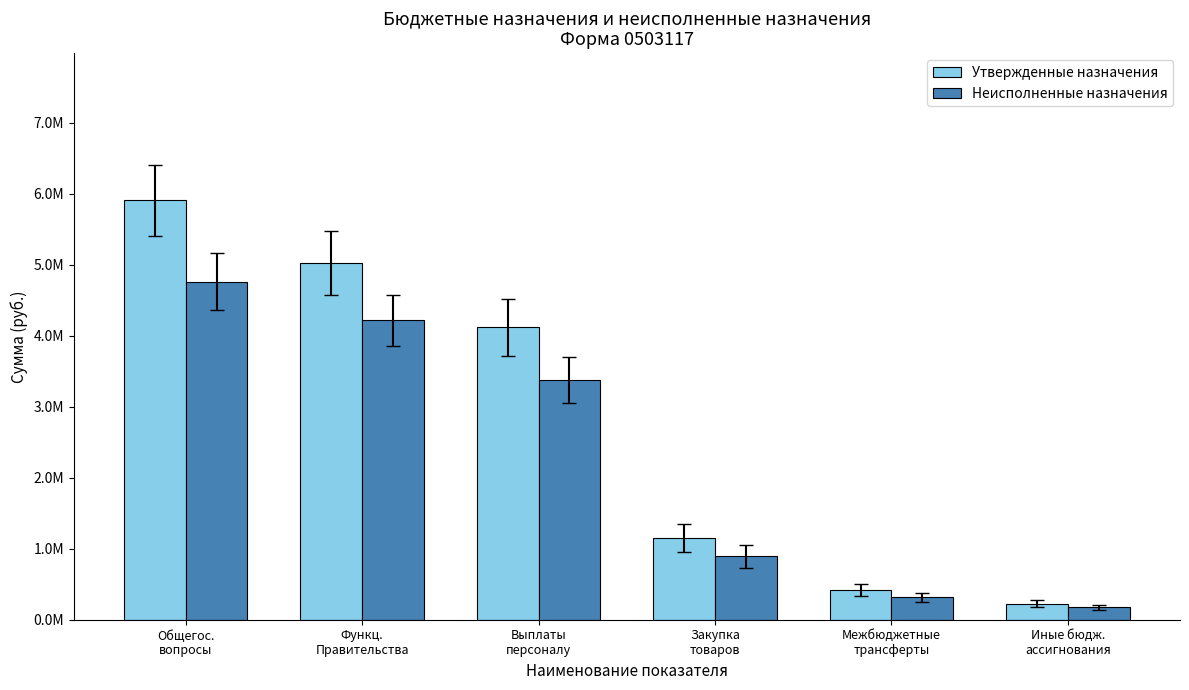

What is the sum of all Утвержденные назначения values?

16847067.6